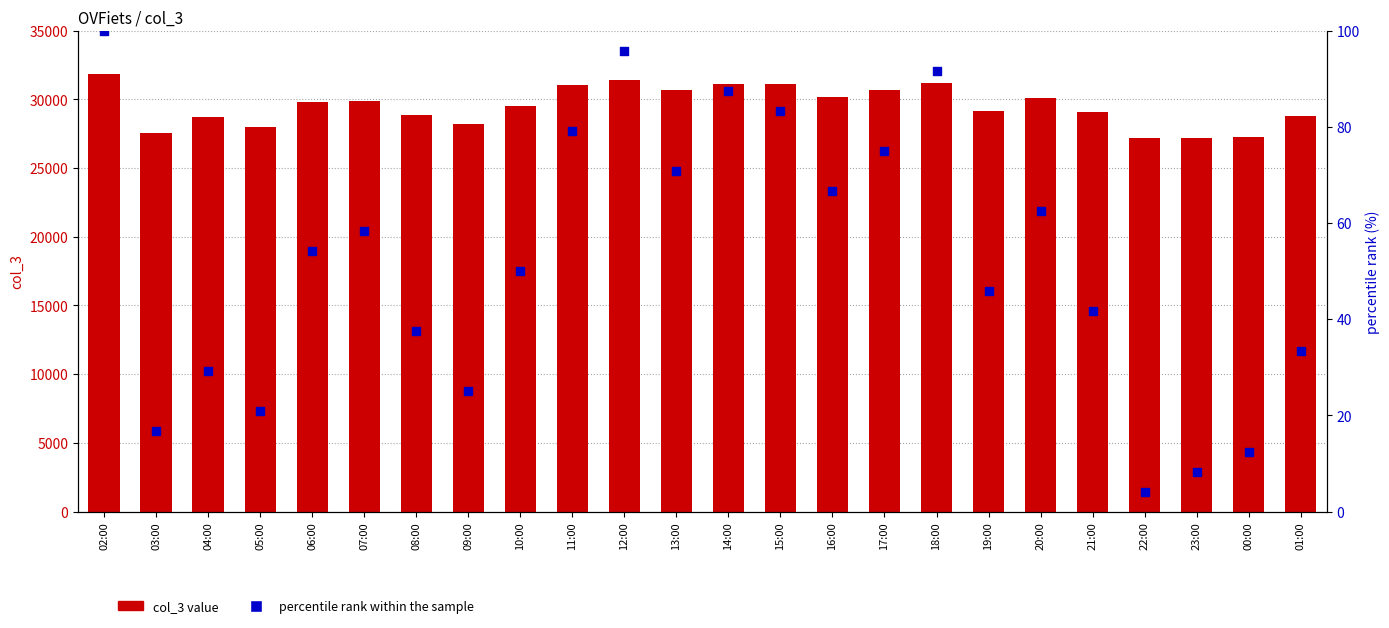

What are all the series names shown in the legend?

col_3 value, percentile rank within the sample